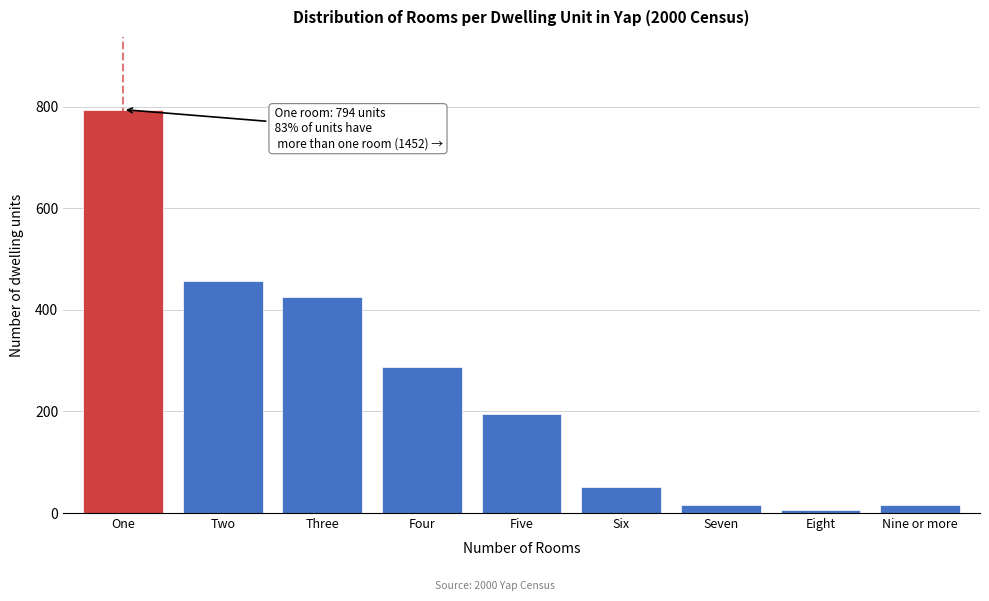

Which has a higher value, Four or Eight?

Four